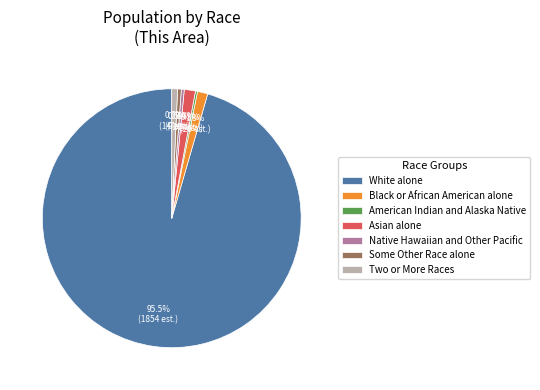

Does any single category account for the majority?

Yes